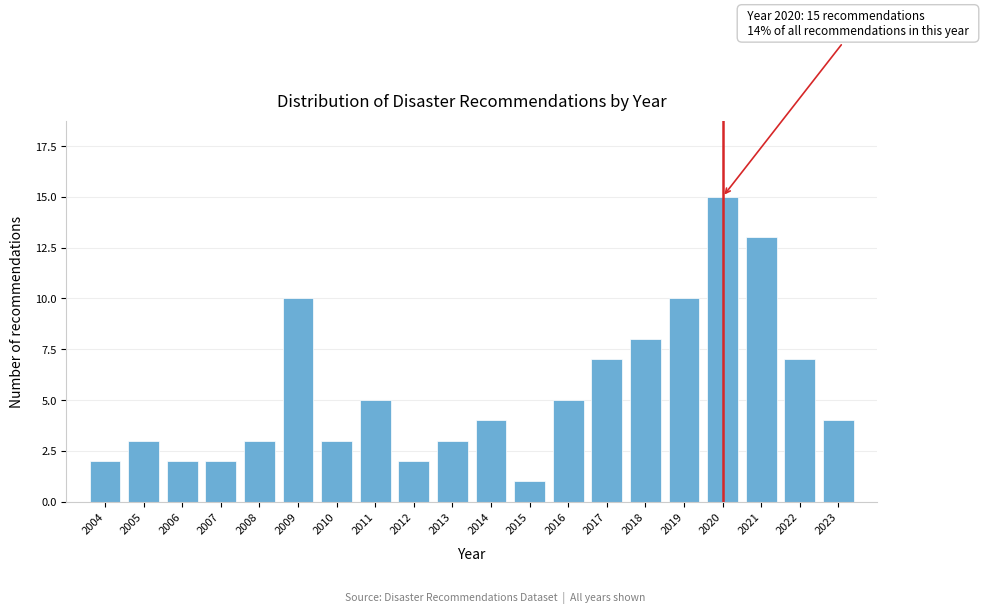

Reading right to left, extract all data points from this chart.

4	7	13	15	10	8	7	5	1	4	3	2	5	3	10	3	2	2	3	2